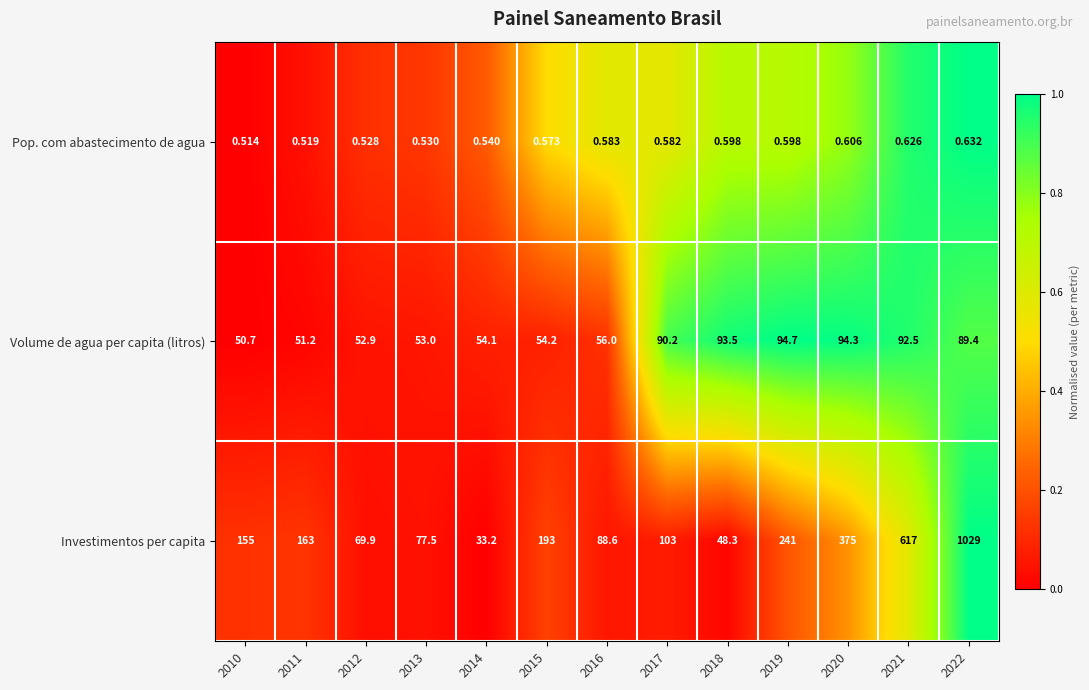

Between 2011 and 2015, which series saw the biggest shift?

Investimentos per capita